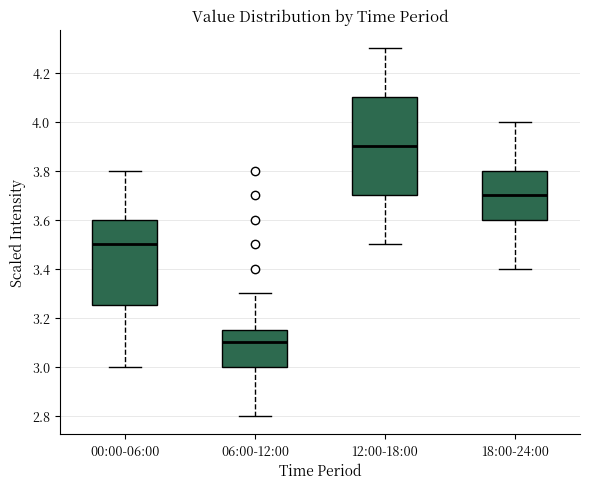

Reading left to right, read every box against the y-axis: the position of its median line, the range the box covers, and the ends of its whiskers. The values are not printed on the chart, so give them approximately, as read against the axis.

00:00-06:00: median 3.50, box 3.26 to 3.60, whiskers 3.00 to 3.80
06:00-12:00: median 3.10, box 3.00 to 3.16, whiskers 2.80 to 3.30
12:00-18:00: median 3.90, box 3.70 to 4.10, whiskers 3.50 to 4.30
18:00-24:00: median 3.70, box 3.60 to 3.80, whiskers 3.40 to 4.00